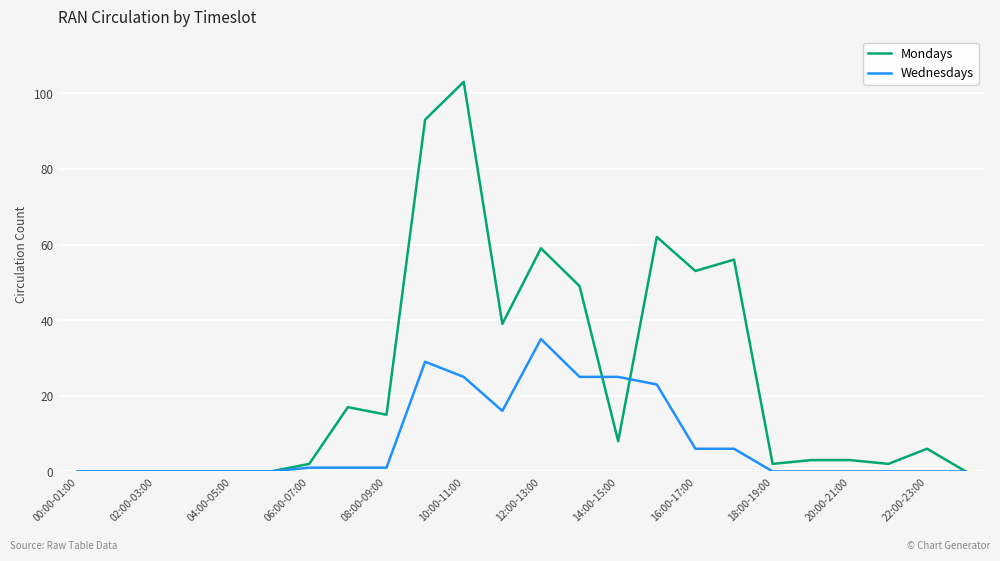

What is the highest value of the Wednesdays series?

35